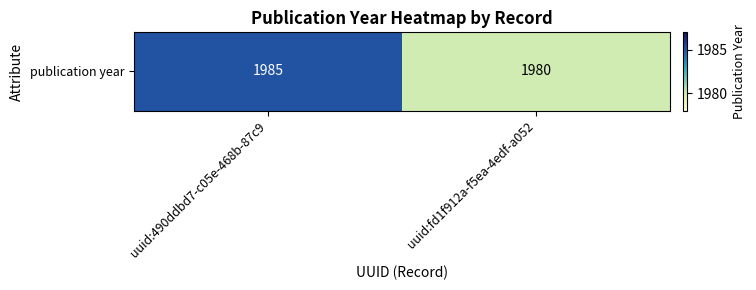

Between uuid:490ddbd7-c05e-468b-87c9 and uuid:fd1f912a-f5ea-4edf-a052, which is larger?

uuid:490ddbd7-c05e-468b-87c9